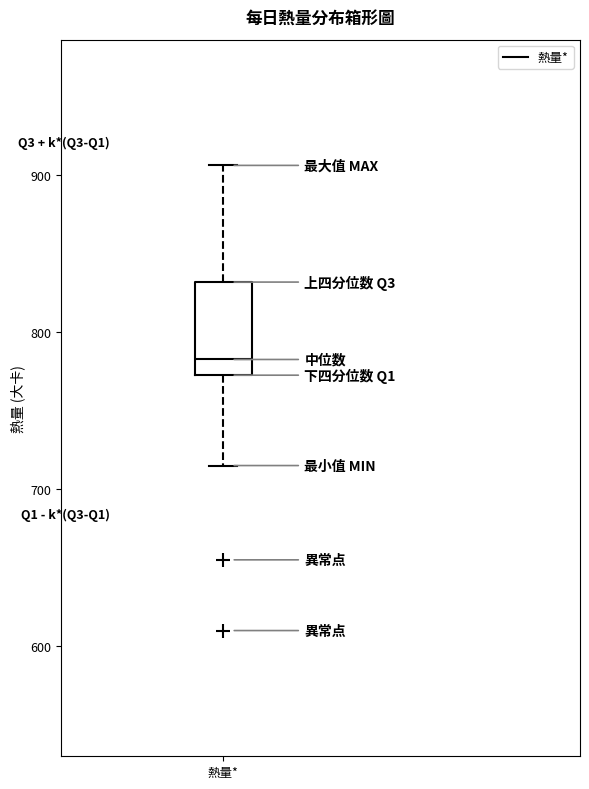

Read this box plot against the y-axis: the position of the median line, the range covered by the box, and the ends of both whiskers. The values are not printed on the chart, so give them approximately, as read against the axis.

median 780, box 770 to 830, whiskers 720 to 910